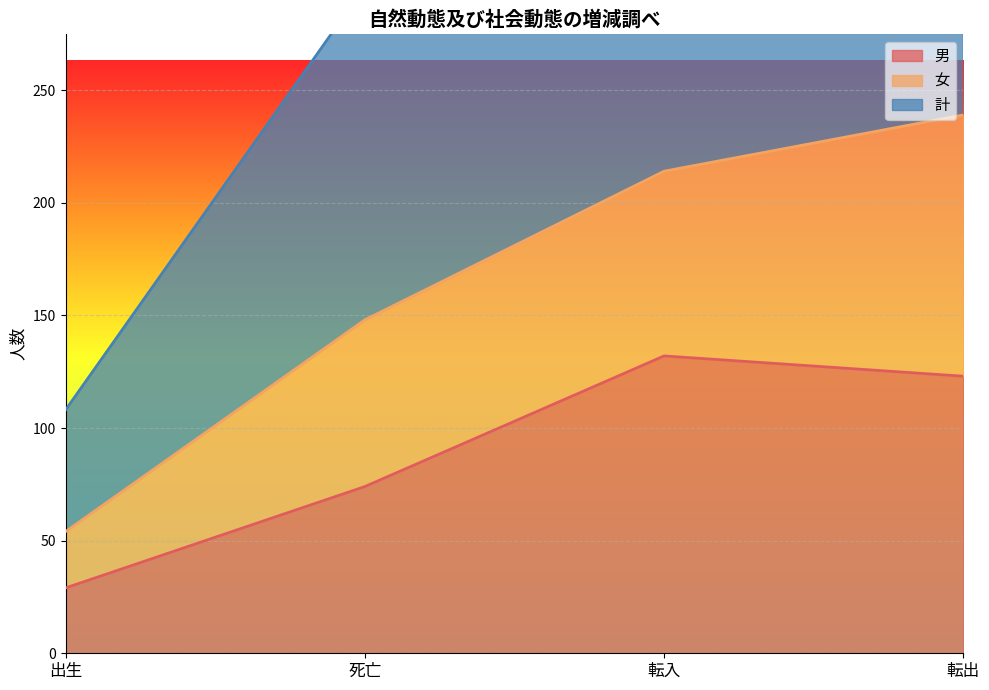

What is the label of the 4th point from the left?

転出